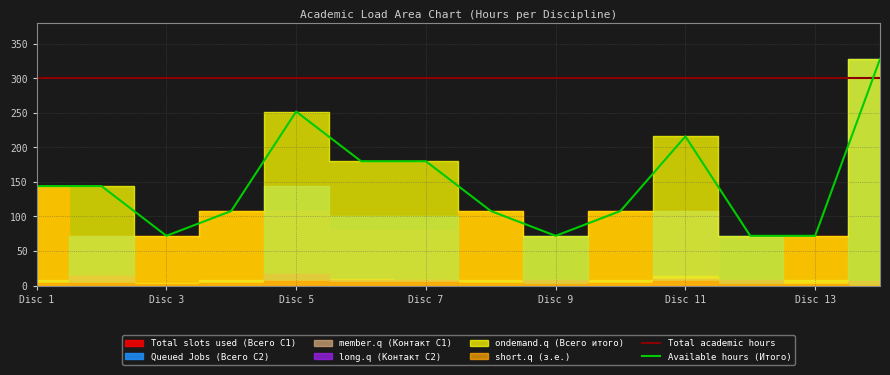

The Total academic hours series shows 489 at 7. True or false?

False